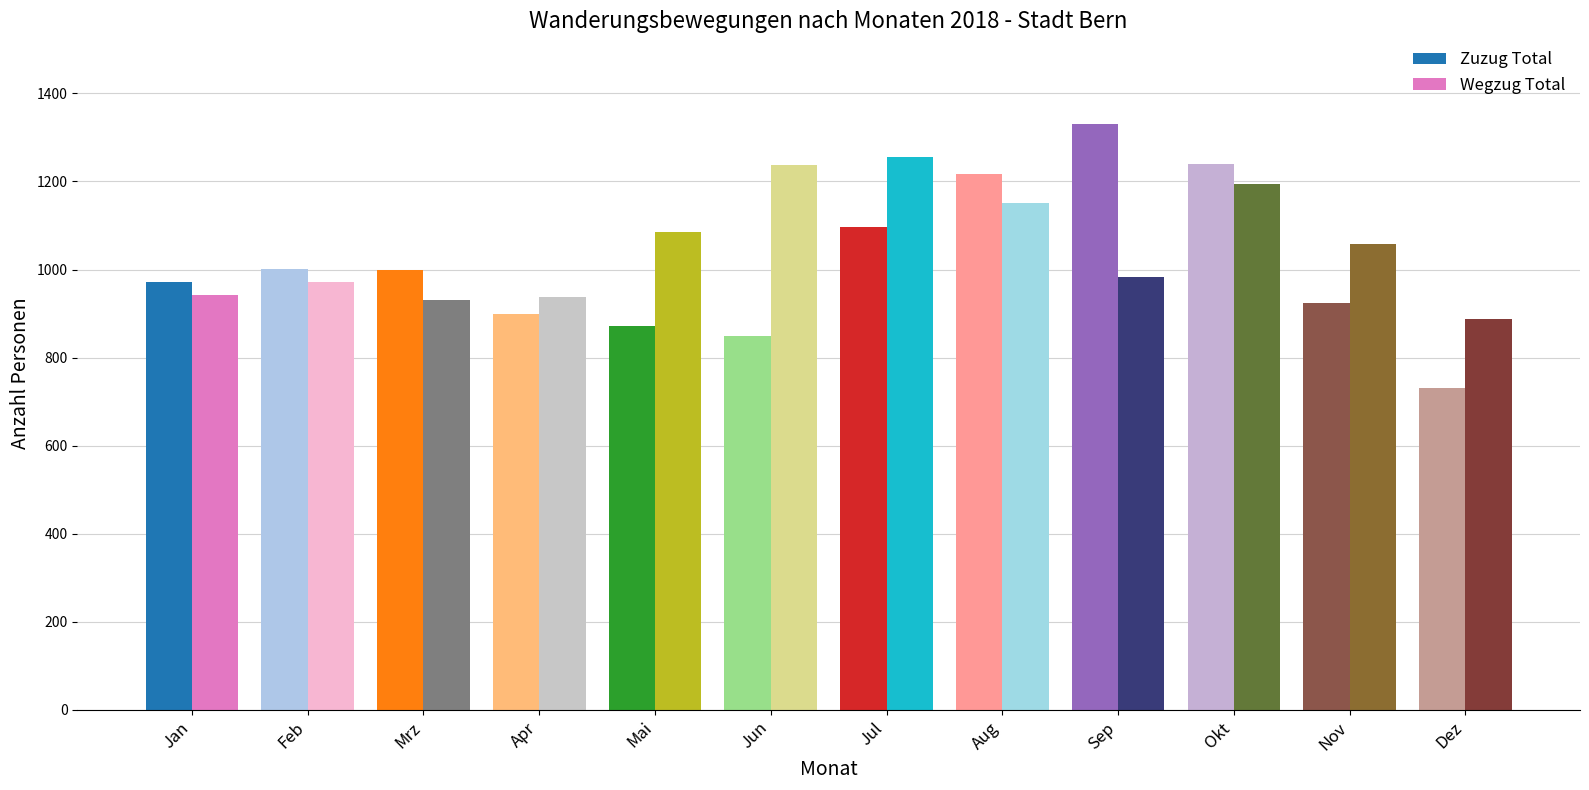

Rank the series at Dez from lowest to highest value.

Zuzug Total, Wegzug Total